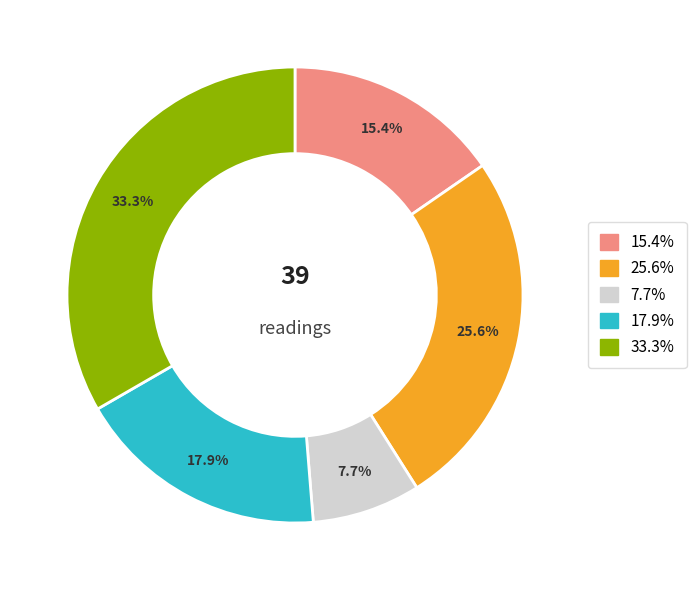

Does any single category account for the majority?

No